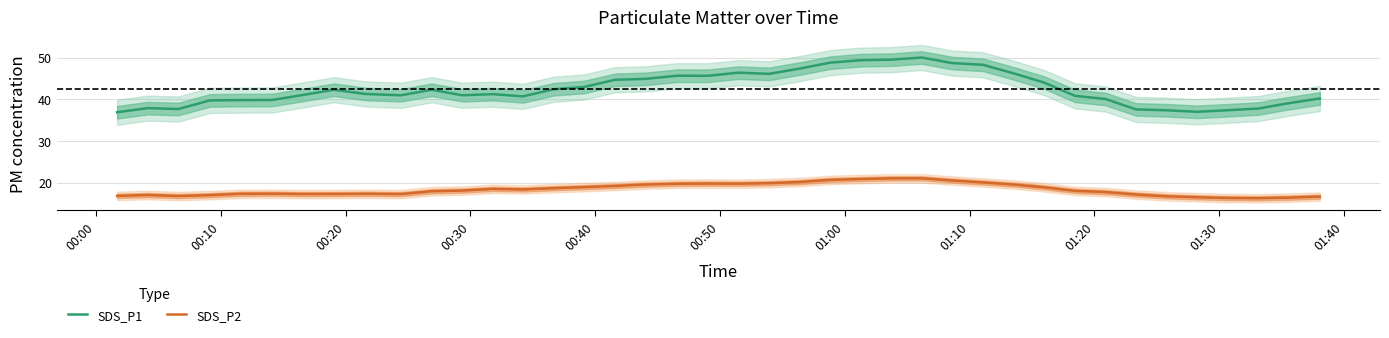

True or false: SDS_P2 and SDS_P1 intersect in this chart.

False